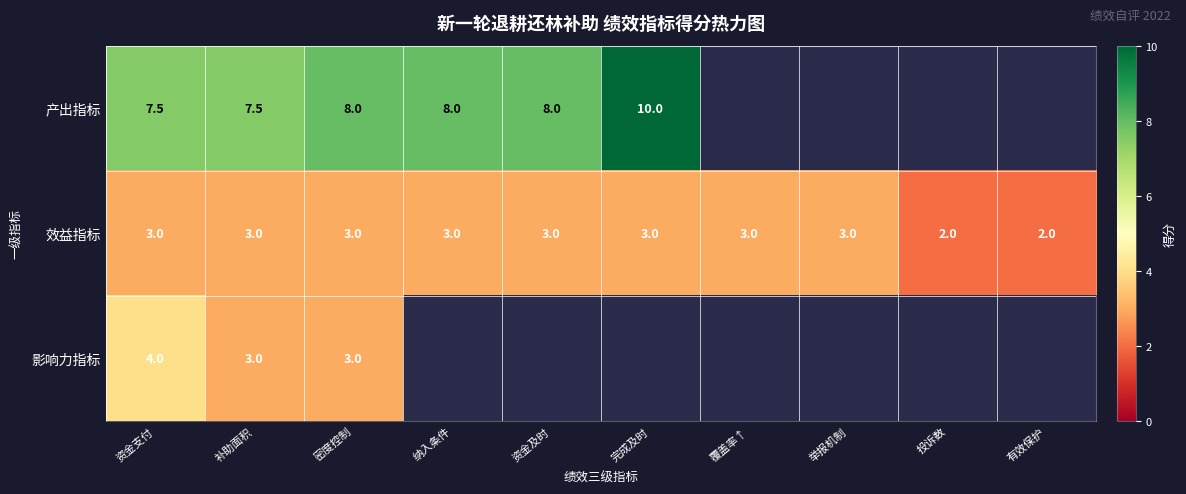

What is the spread (max minus min) of values at 资金支付?

4.5